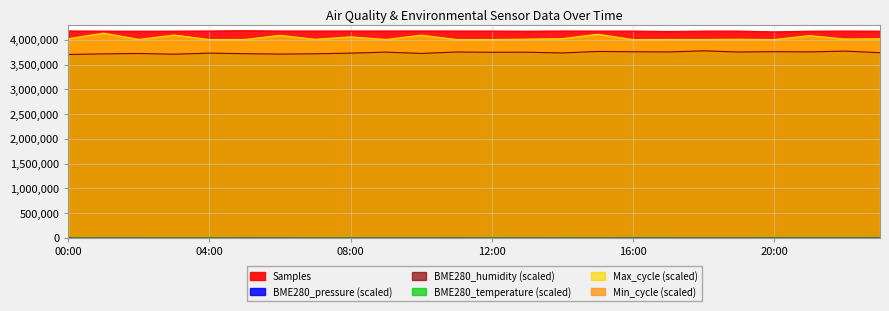

What is the total value across all series at 00:00?

11923822.0